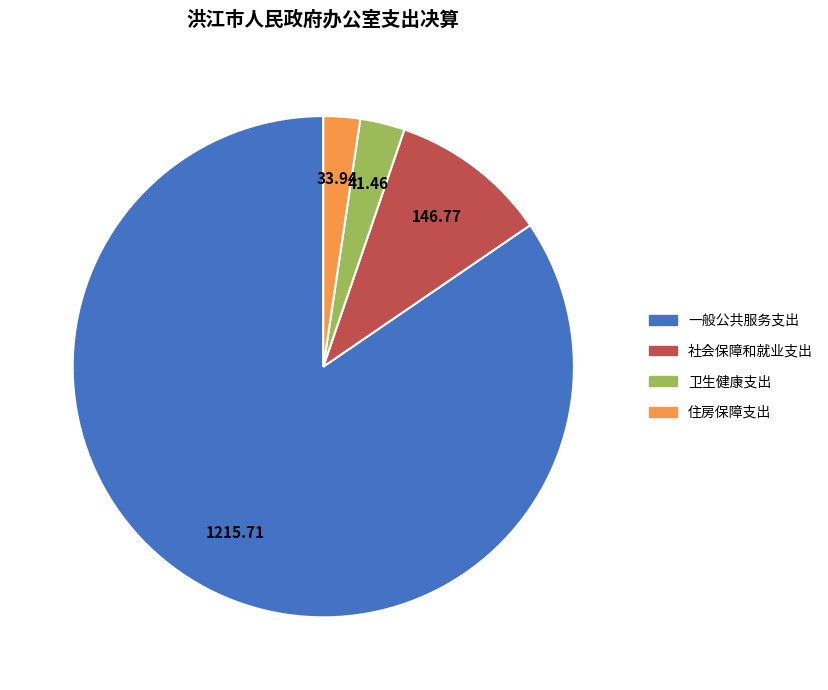

What is the largest slice in the pie chart?

一般公共服务支出